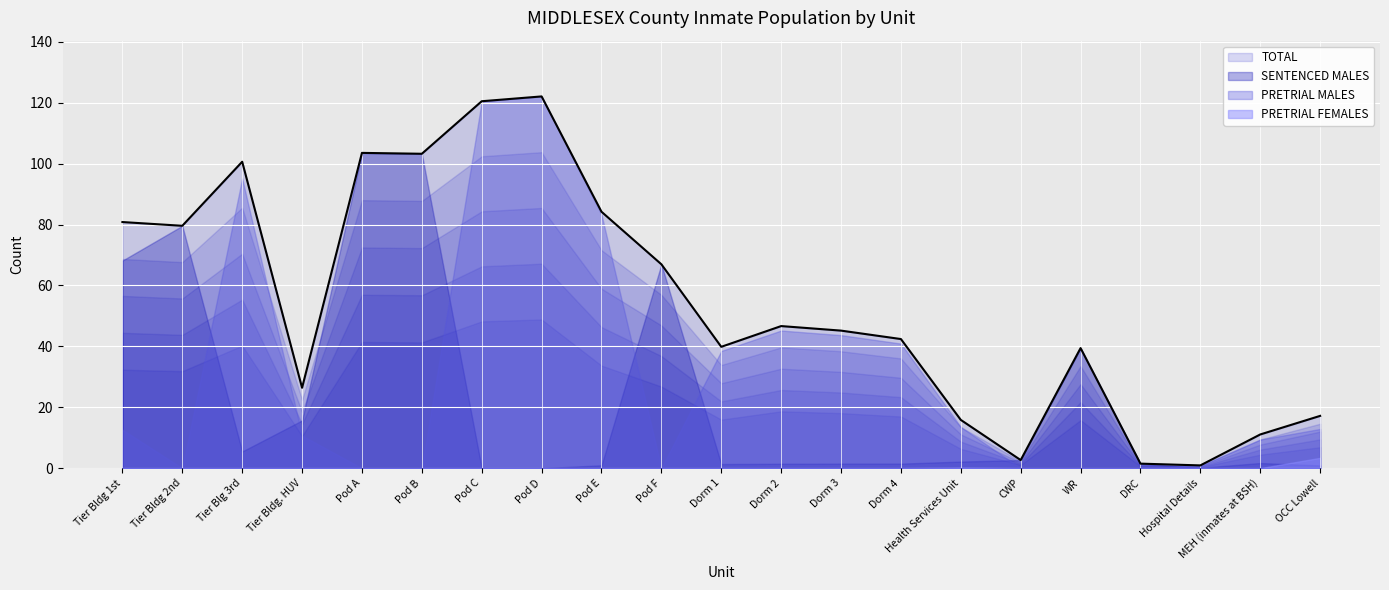

How many lines are shown in the chart?

4